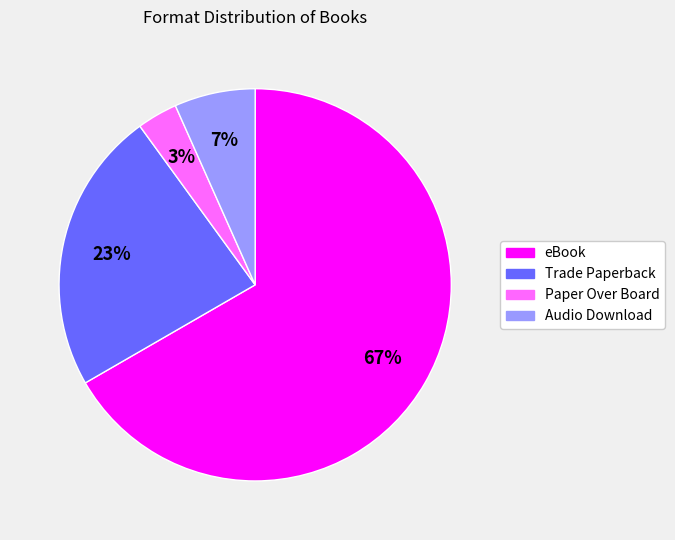

Between eBook and Paper Over Board, which is larger?

eBook